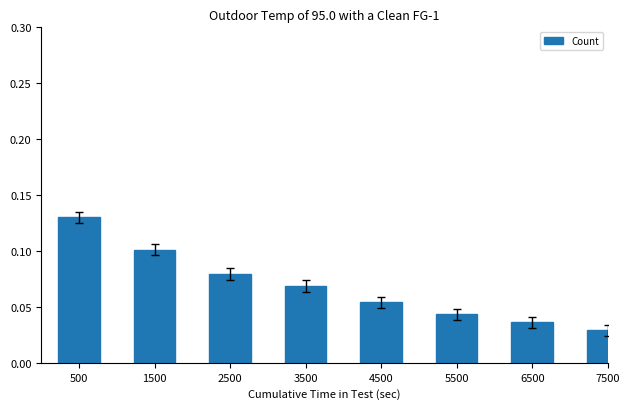

Count the number of categories in the chart.

8